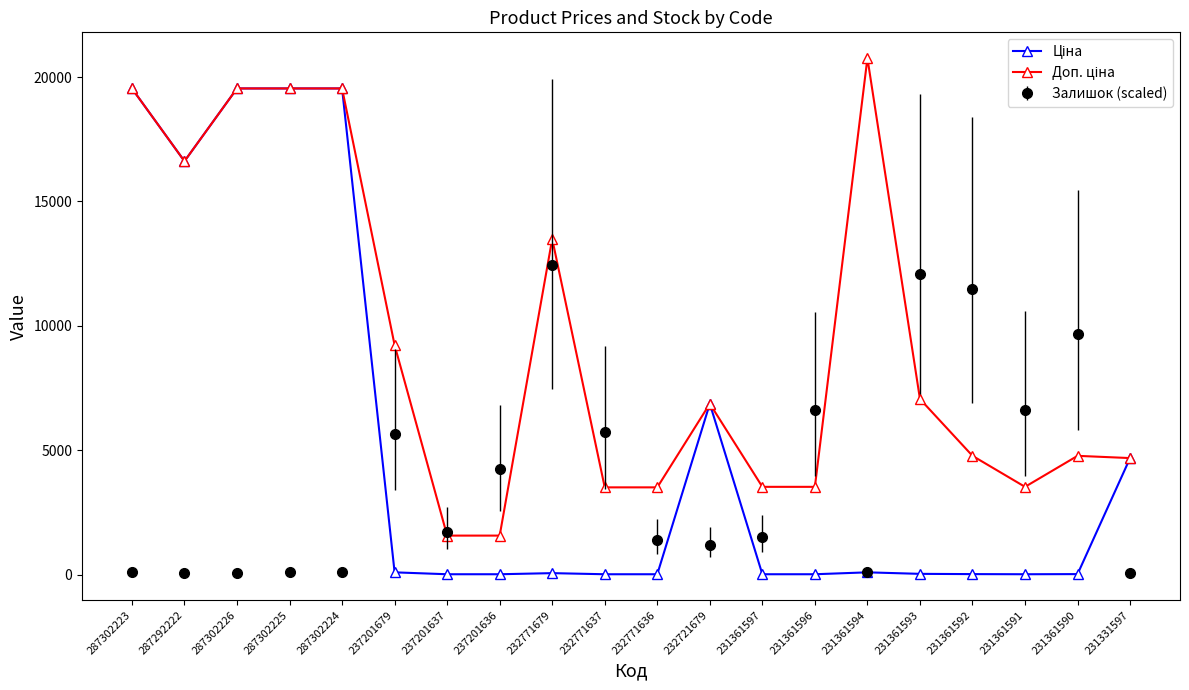

Is it true that Залишок (scaled) equals 2421.9 at 237201637?

False